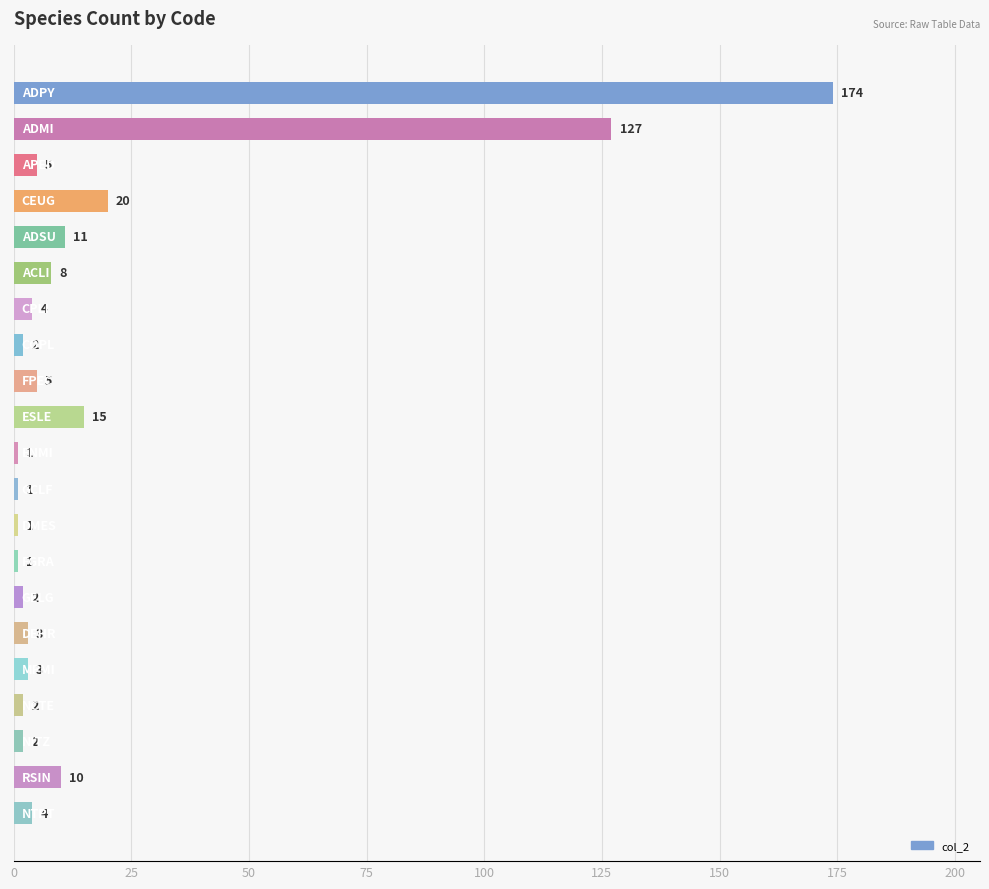

What is the value of the 6th bar from the top?

8